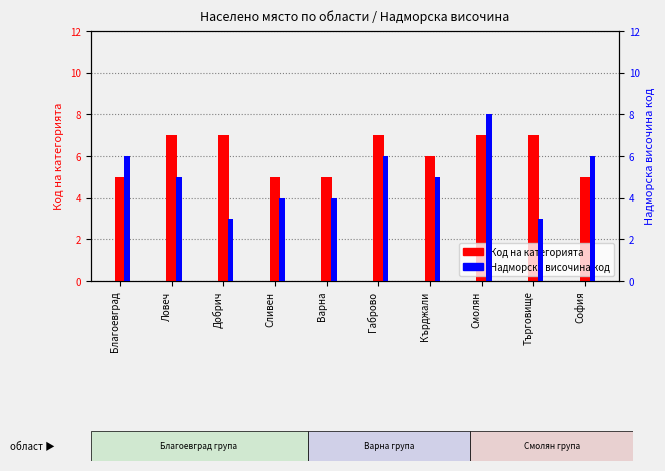

Rank the categories by Надморска височина код value from highest to lowest.

Смолян, Благоевград, Габрово, София, Ловеч, Кърджали, Сливен, Варна, Добрич, Търговище